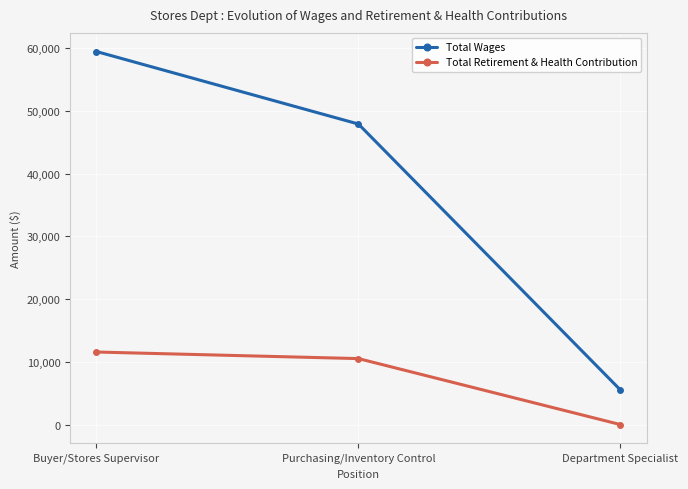

At which category does the chart reach its peak across all series?

Buyer/Stores Supervisor